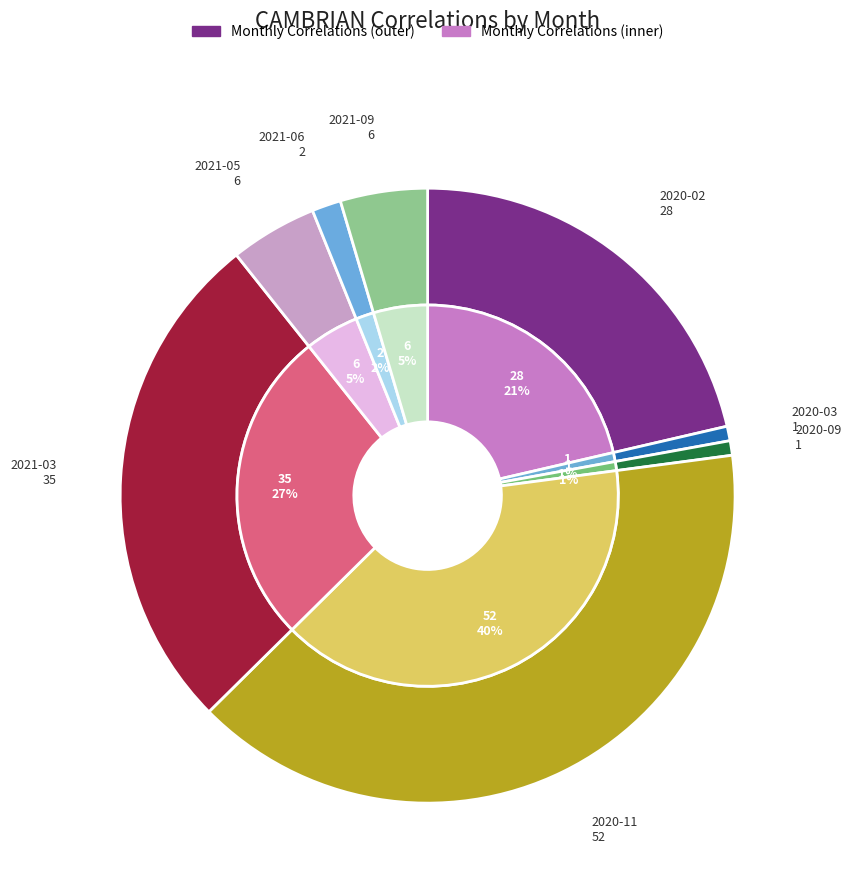

What percentage is NOT represented by 2020-09?

99.2%